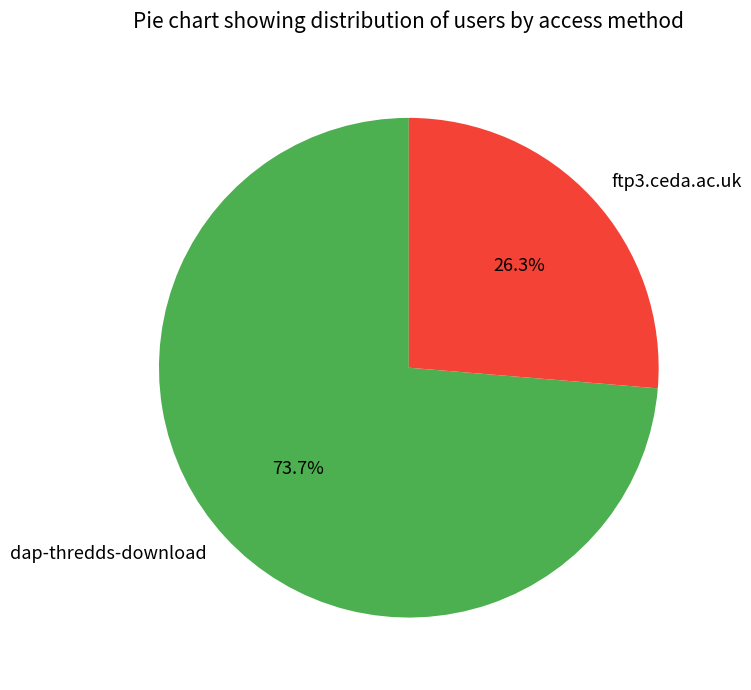

Is there a majority slice in this chart?

Yes